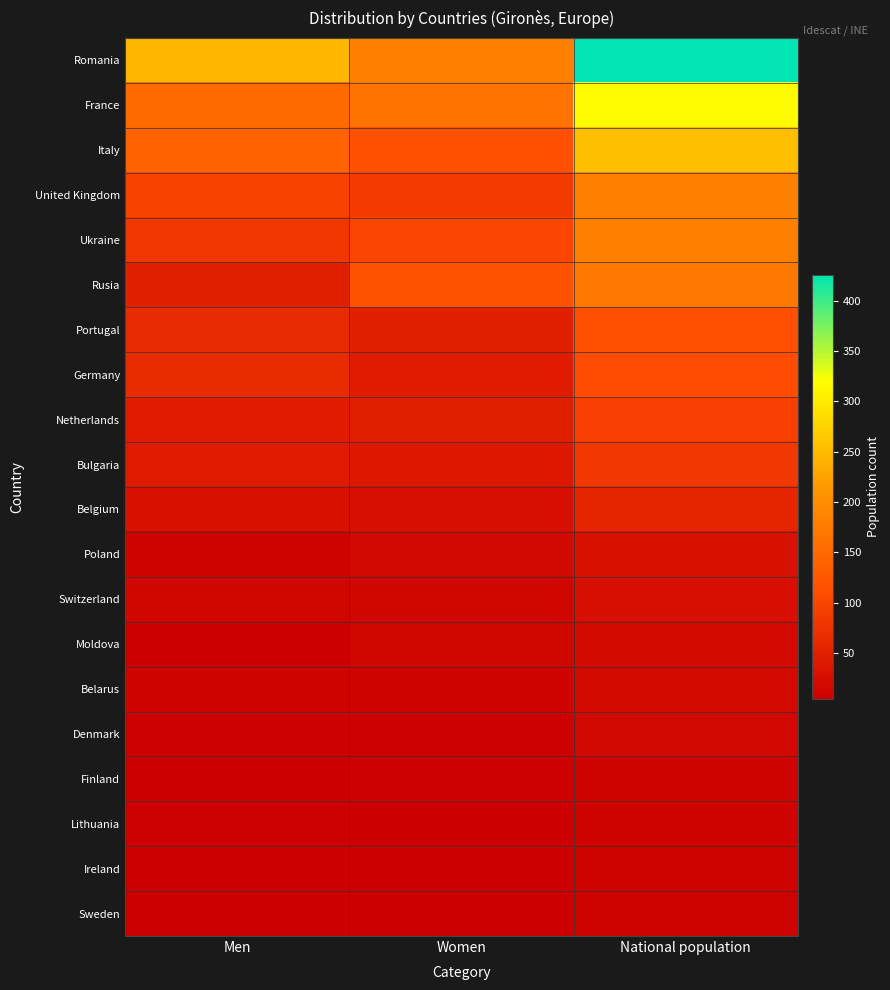

At which category is the sum across all series the highest?

National population